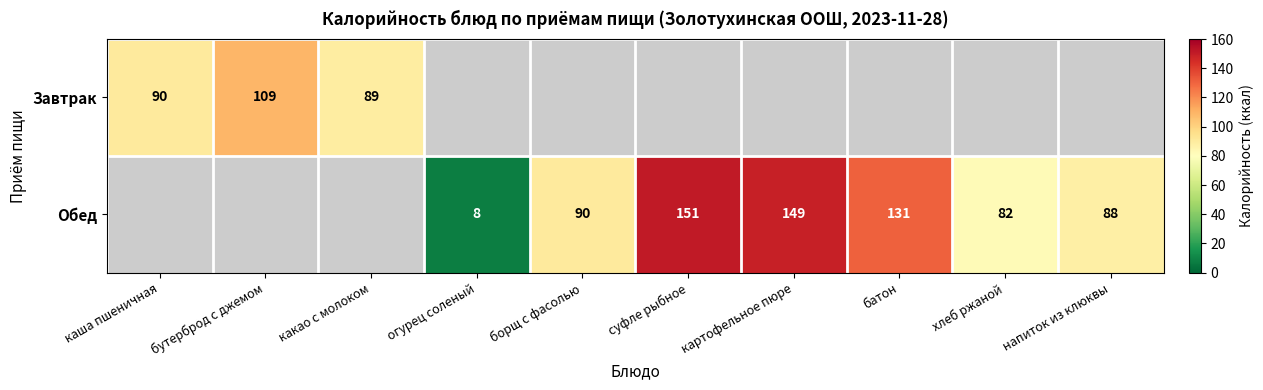

Is it true that Обед equals 32 at хлеб ржаной?

False